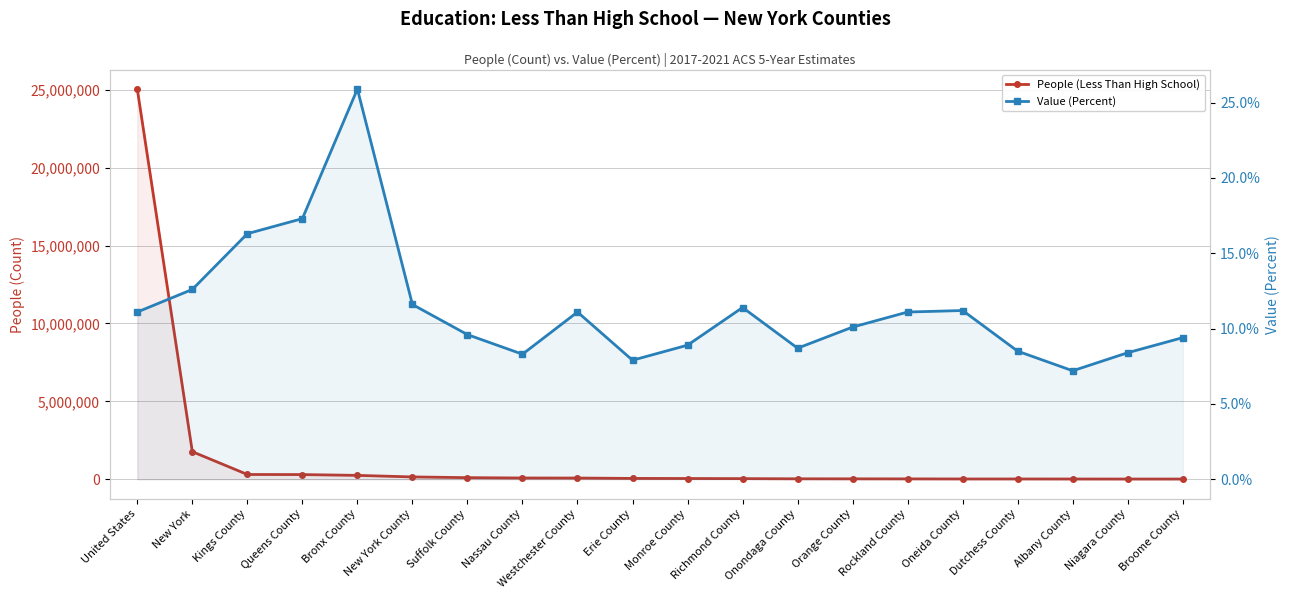

True or false: People (Less Than High School) and Value (Percent) cross at least once.

False